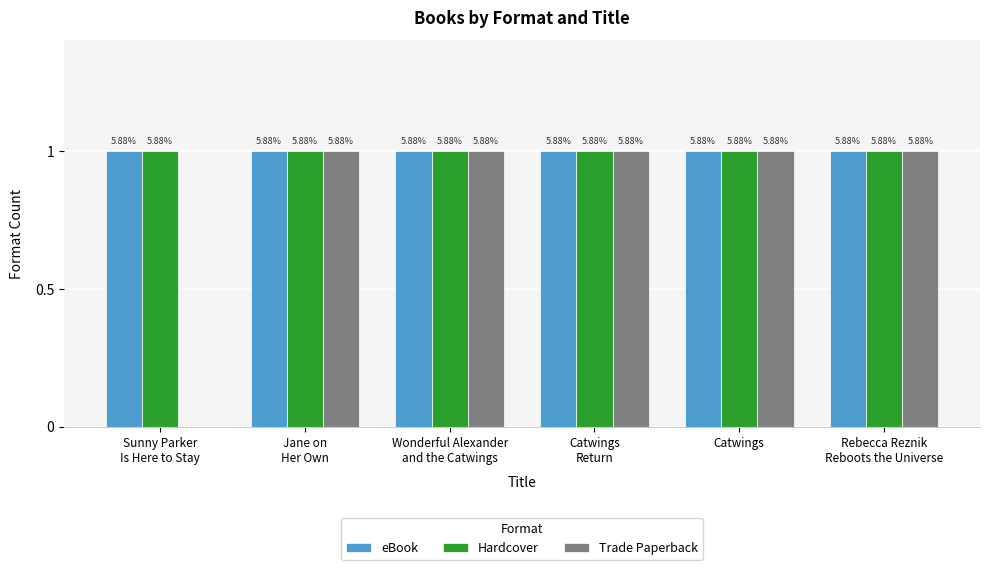

What is the difference between the highest and lowest values at Sunny Parker
Is Here to Stay?

1